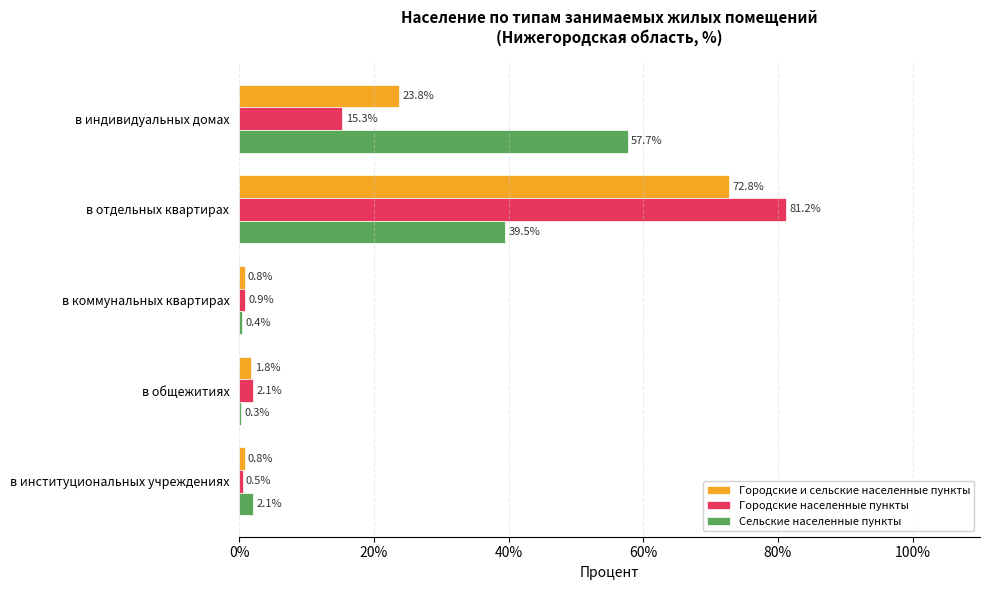

The value of Сельские населенные пункты at в индивидуальных домах is 35.4. True or false?

False